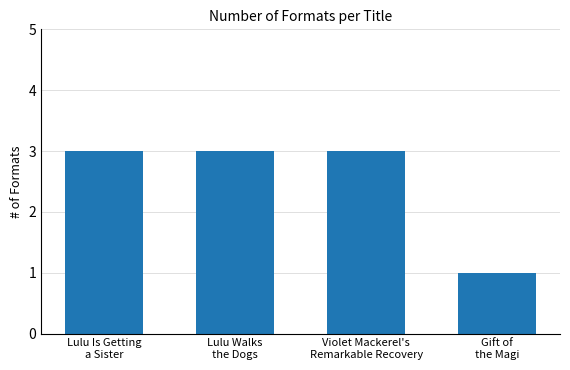

True or false: the data shows 2 at Lulu Is Getting
a Sister.

False